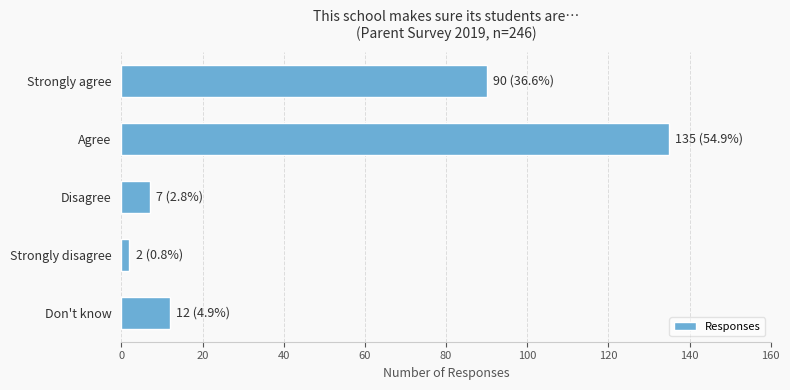

What is the label of the 4th bar from the bottom?

Agree